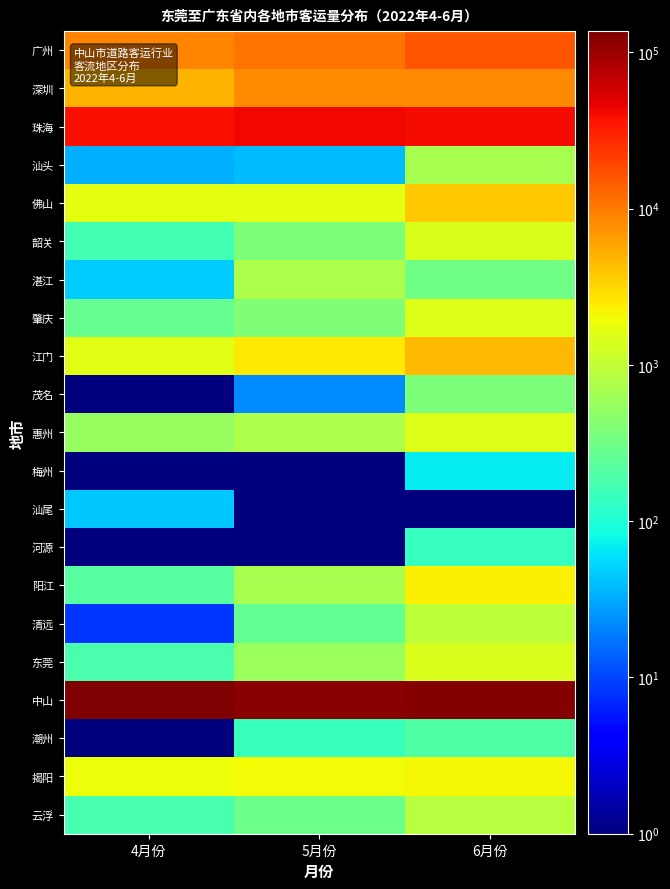

Which series has the largest total across all categories?

中山